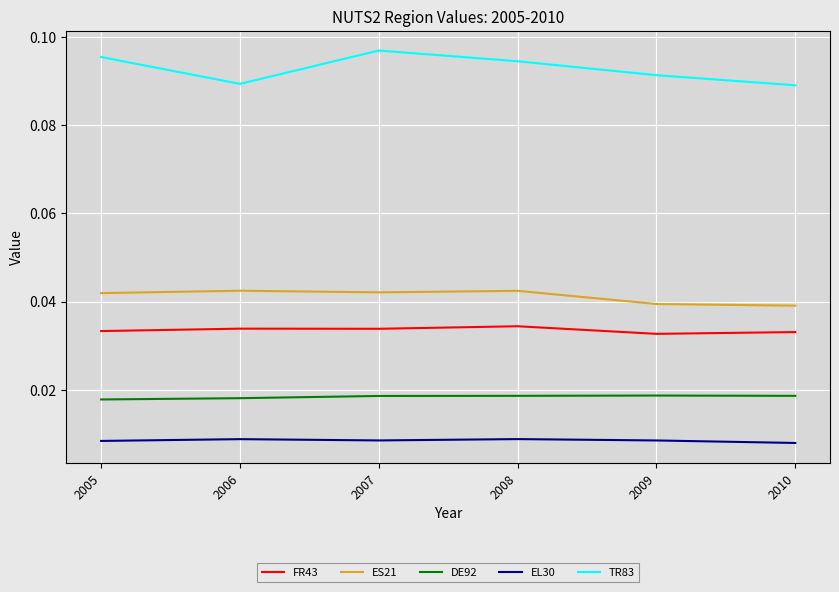

True or false: DE92 and ES21 cross at least once.

False